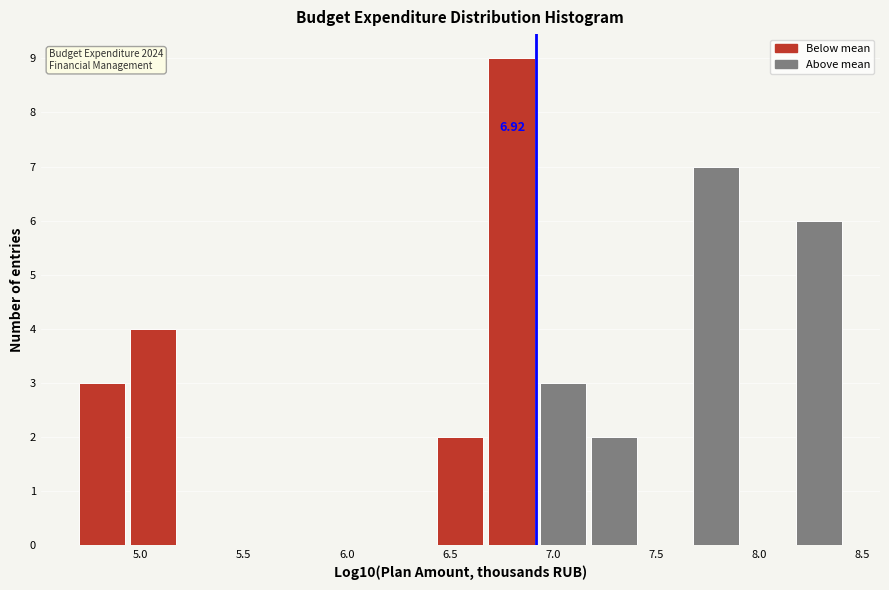

Which range on the x-axis has the tallest bar?

6.70 to 6.95